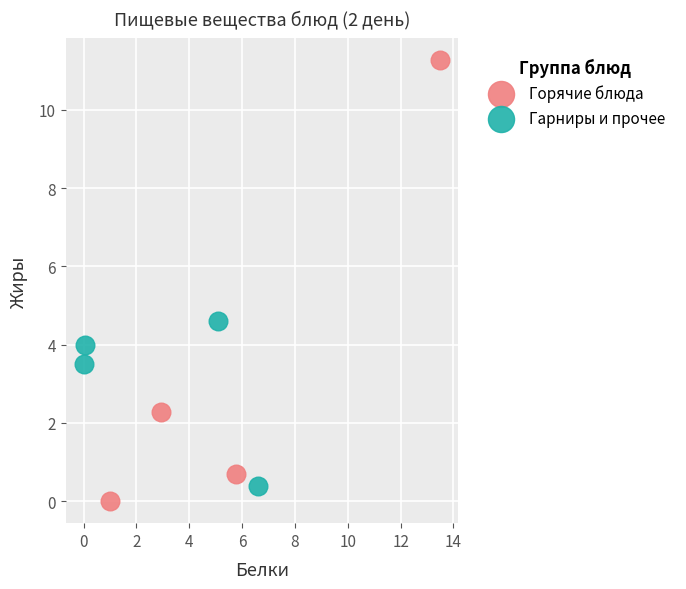

Which series has the largest Y range (max minus min)?

Горячие блюда